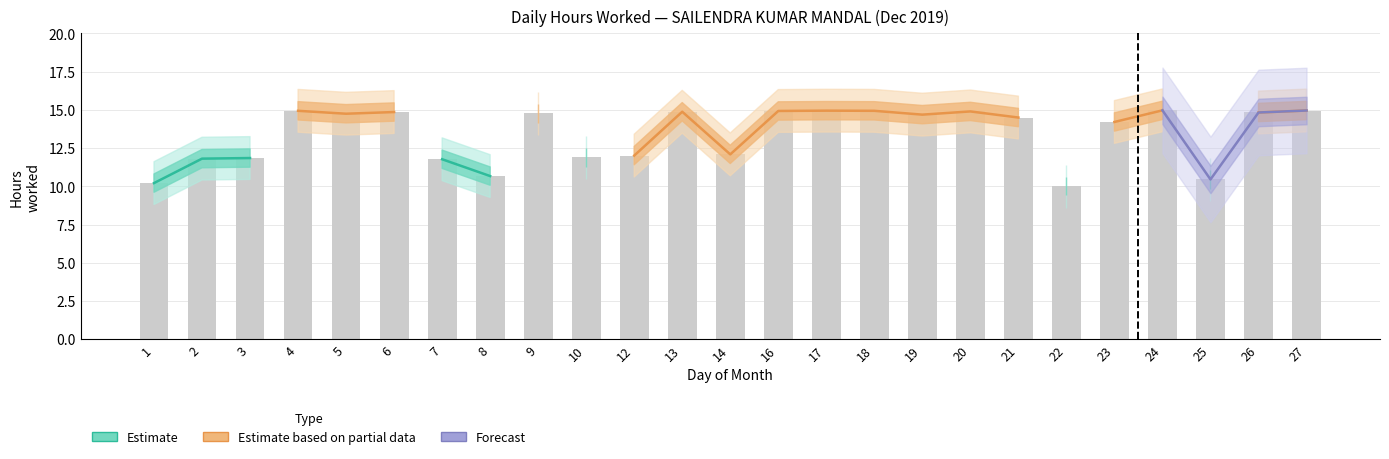

Which label corresponds to the smallest value in the chart?

22